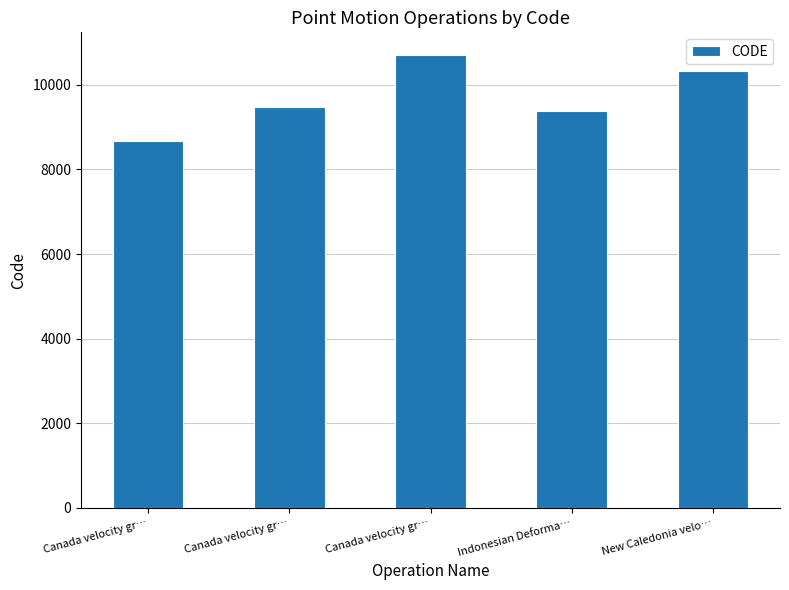

How many bars are there in total?

5